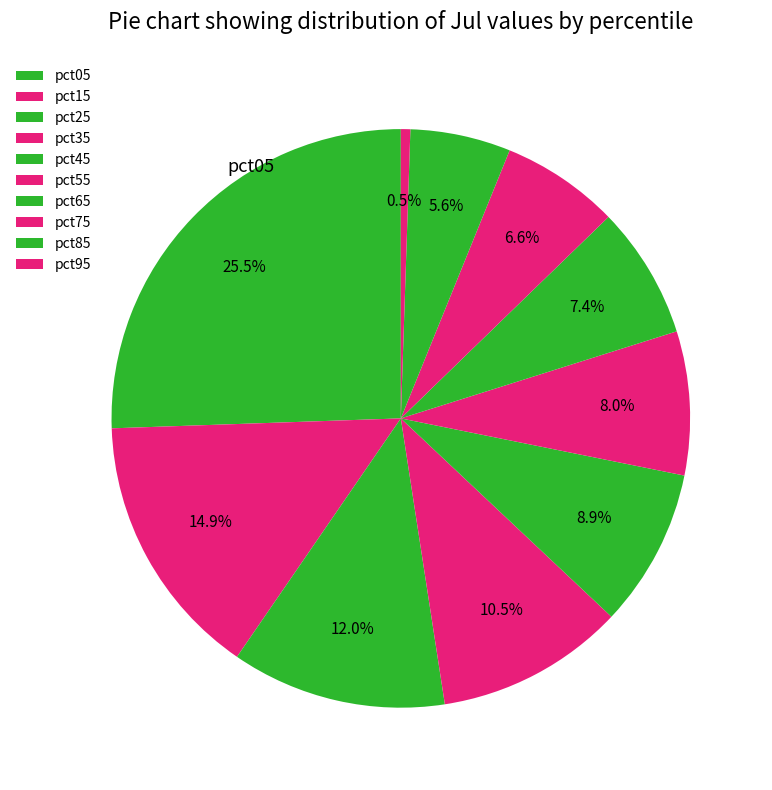

True or false: pct85 accounts for 6% of the total.

True